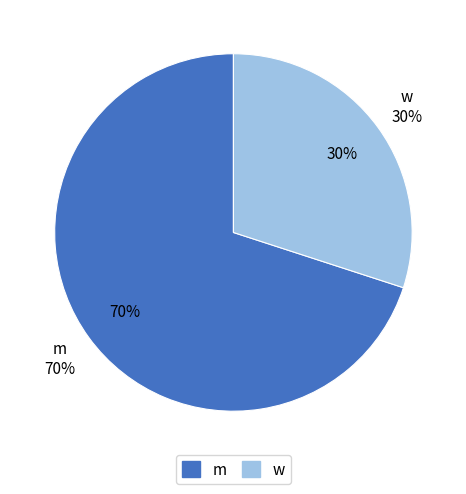

To the nearest percent, what portion does m represent?

70%